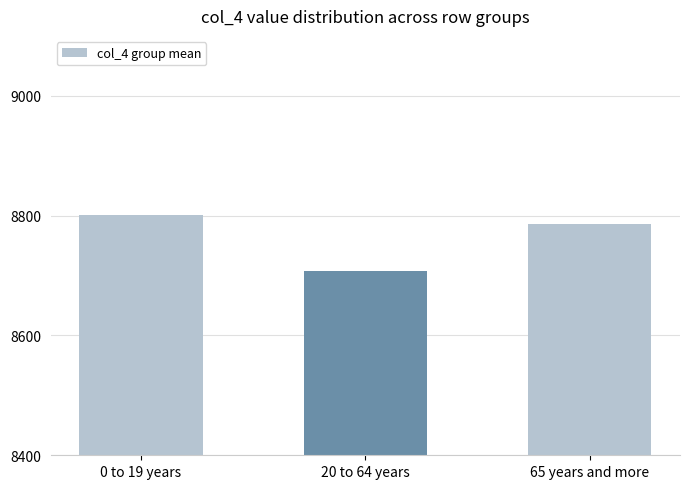

What is the difference between the maximum and second lowest values?

15